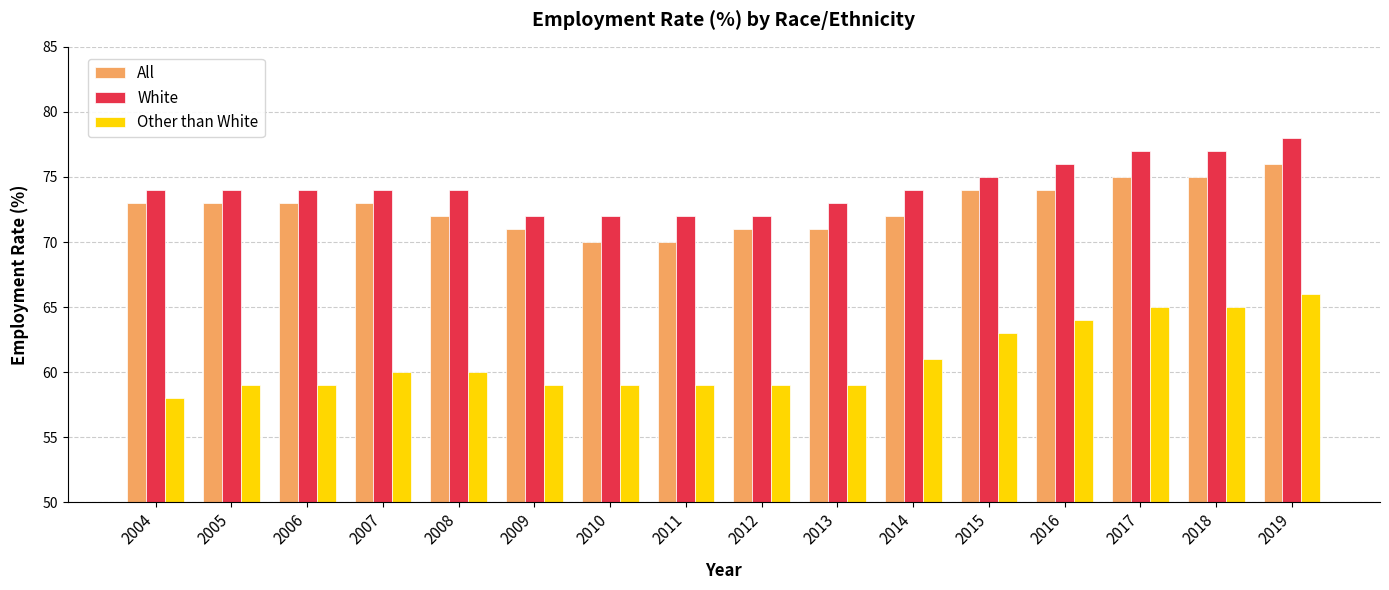

How many Other than White values are between 59 and 64?

12